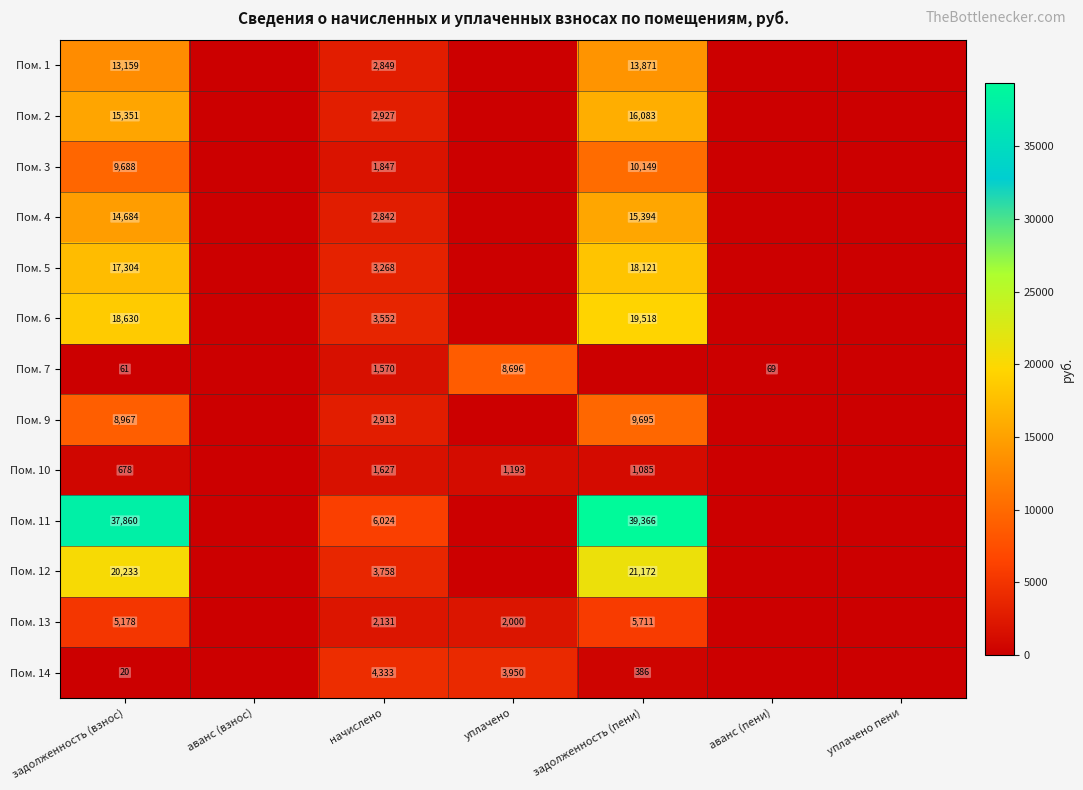

Which has a higher value, начислено or уплачено?

начислено